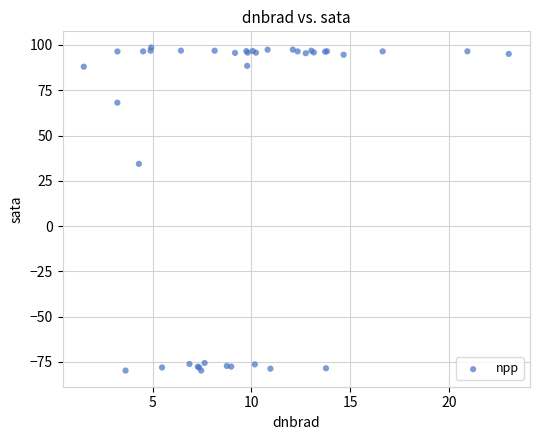

What Y value in the scatter plot is closest to 9?

34.3